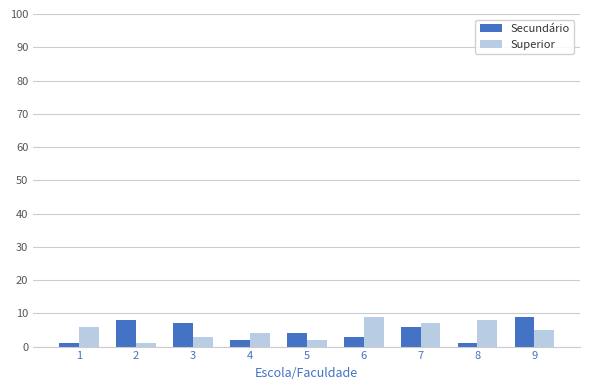

What is the sum of all Secundário values?

41